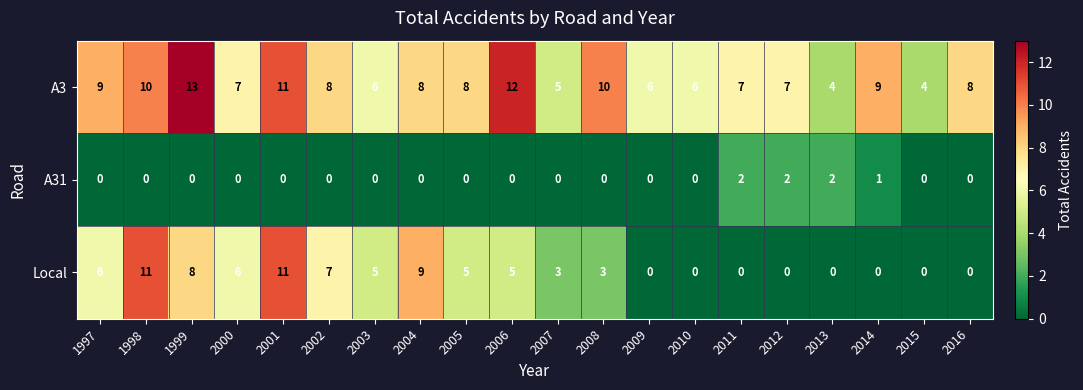

Which series has the widest spread of values?

Local